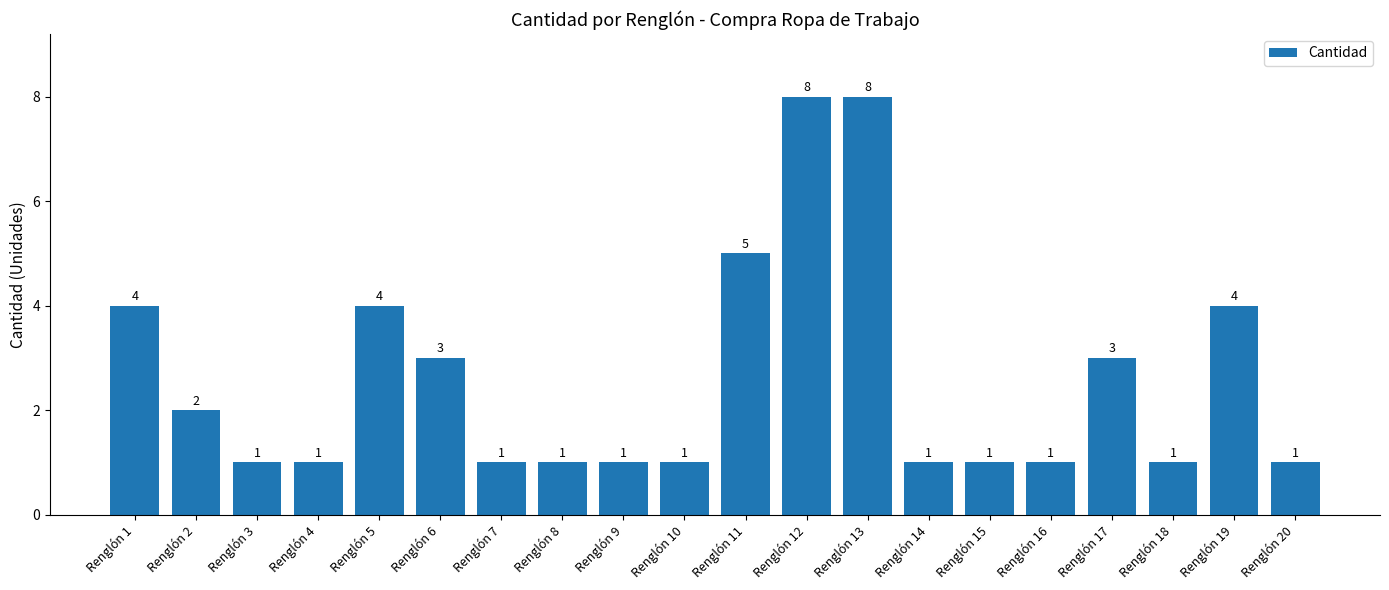

Does the chart contain any negative values?

No